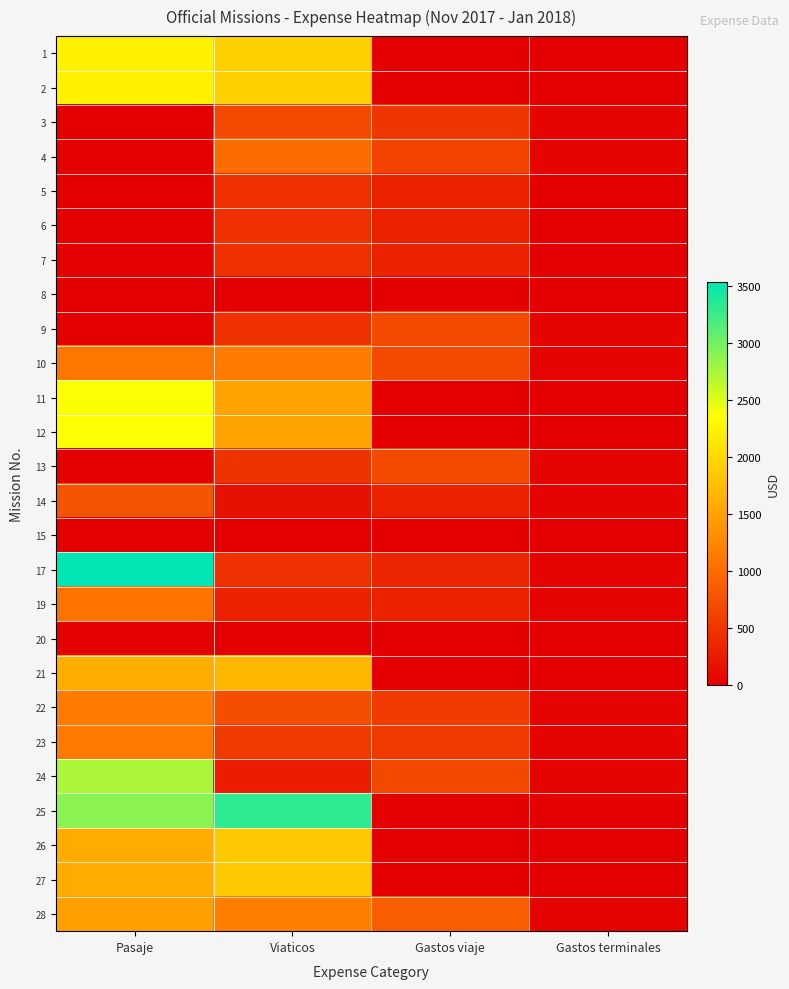

How many series are shown in this chart?

26